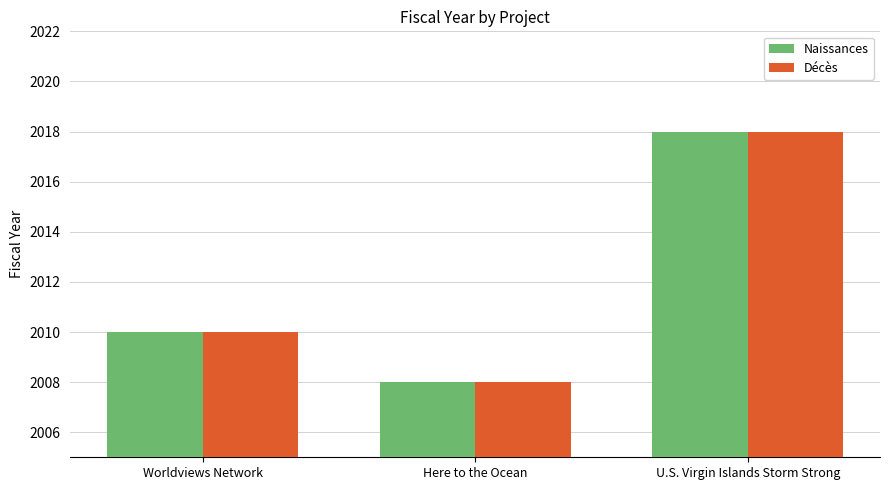

The Décès series shows 3264 at Worldviews Network. True or false?

False